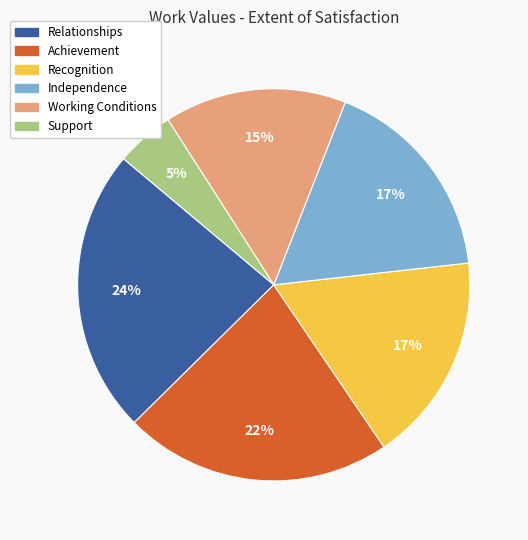

Do Independence and Support together represent more than half of the pie?

No